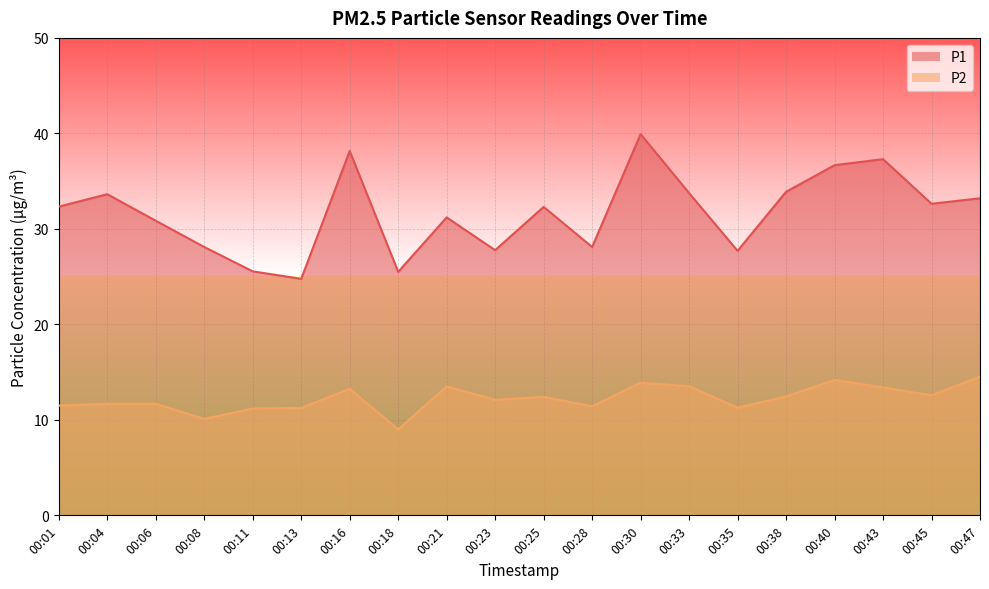

Rank the categories by P1 value from highest to lowest.

00:30, 00:16, 00:43, 00:40, 00:38, 00:33, 00:04, 00:47, 00:45, 00:01, 00:25, 00:21, 00:06, 00:08, 00:28, 00:23, 00:35, 00:11, 00:18, 00:13